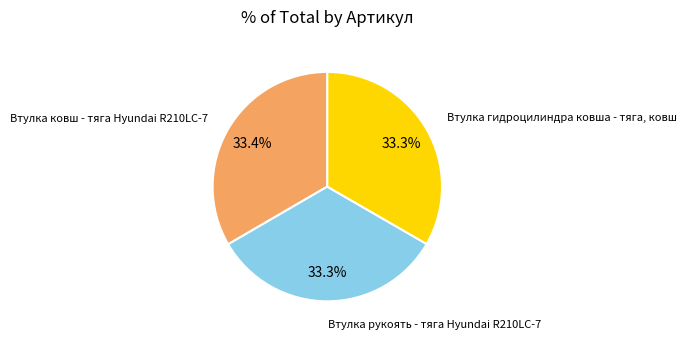

Does any single category account for the majority?

No